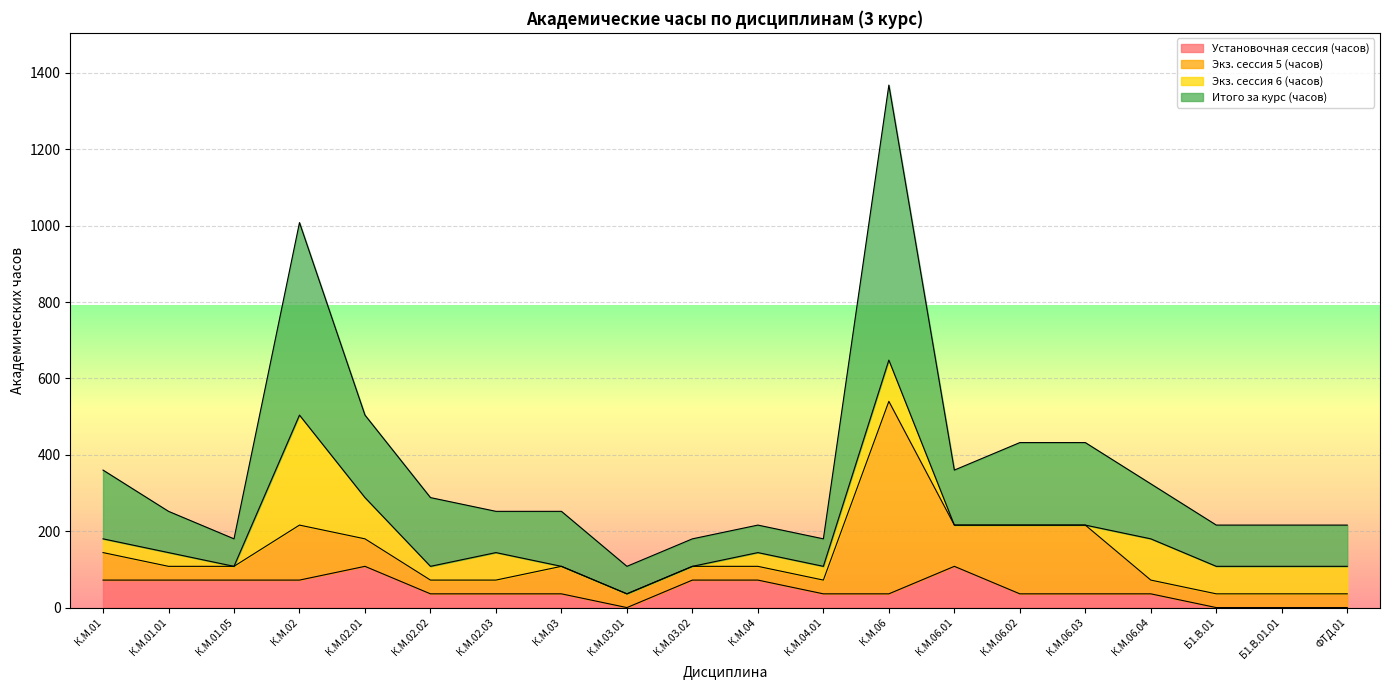

How many data points in Установочная сессия (часов) are above 36?

8